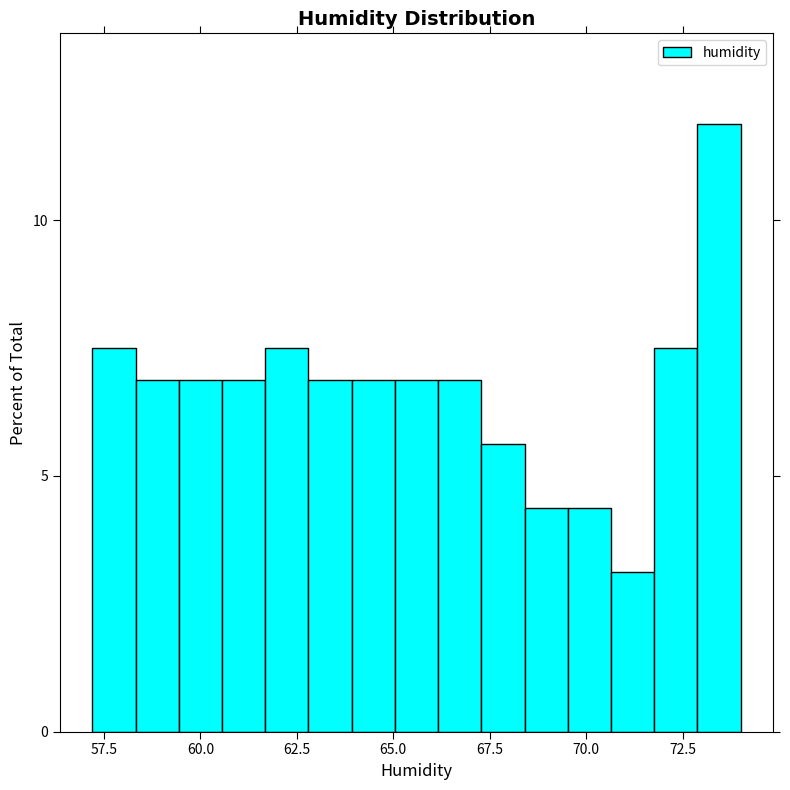

Around what value on the x-axis is the tallest bar? Give the approximate position of its centre, as read against the axis.

73.5